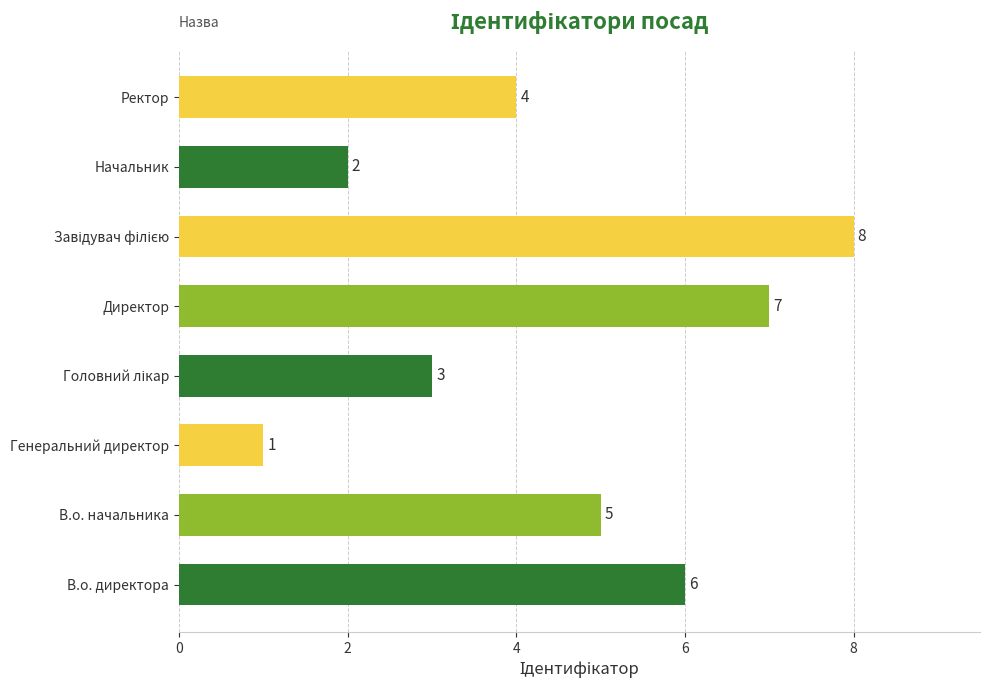

Reading top to bottom, transcribe all the data shown in this chart.

4	2	8	7	3	1	5	6